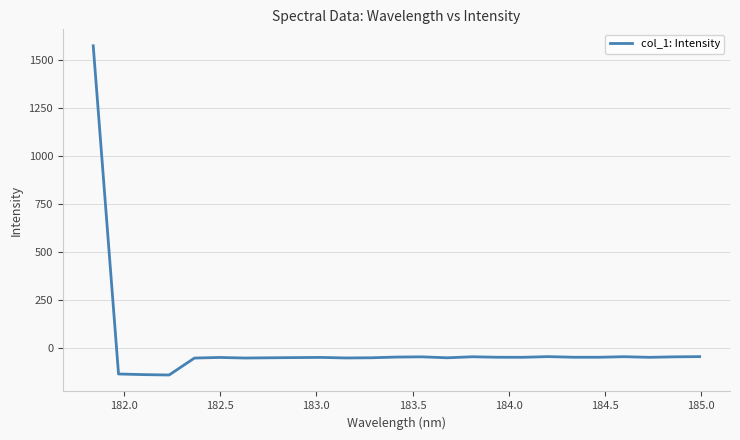

Does the chart display data point markers on the line(s)?

No